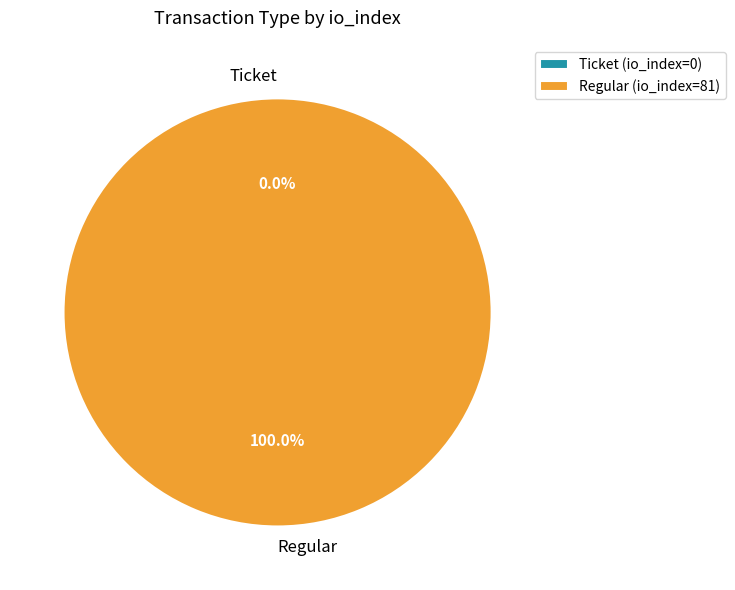

Which category has the smallest portion of the pie?

Ticket